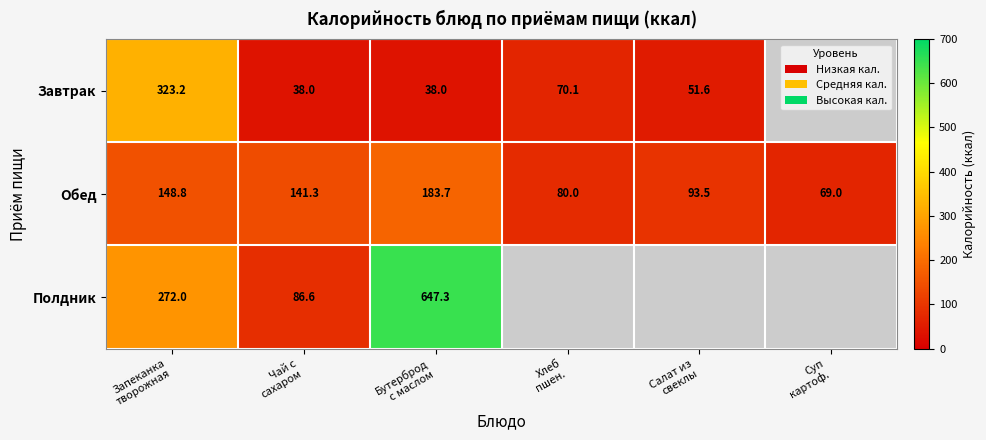

True or false: Завтрак has a value of 50.2 at Чай с сахаром.

False